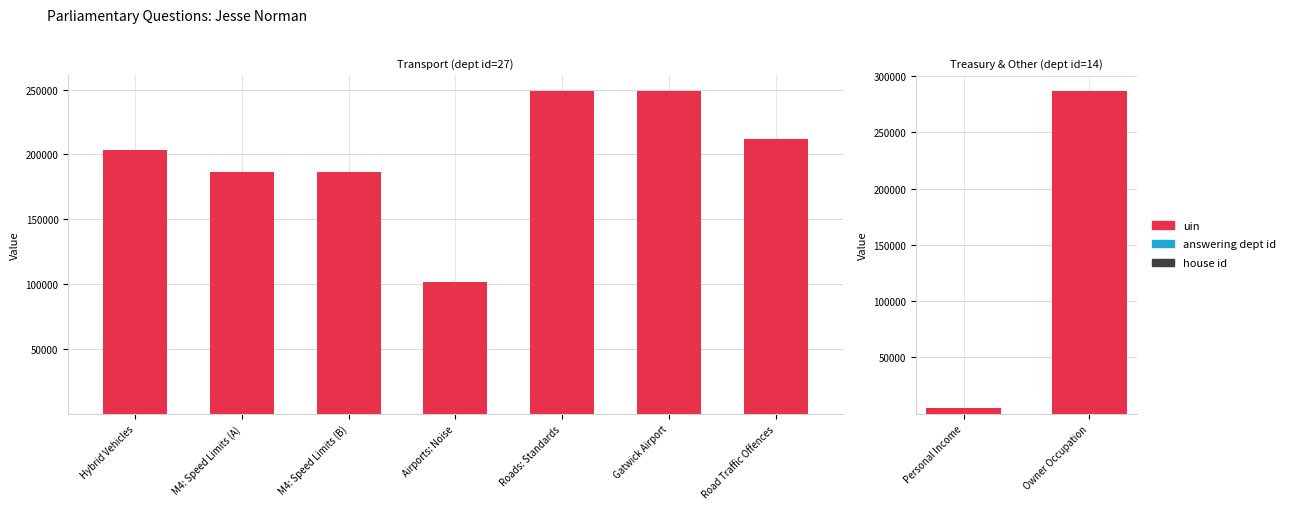

What is the greatest value displayed?

286379